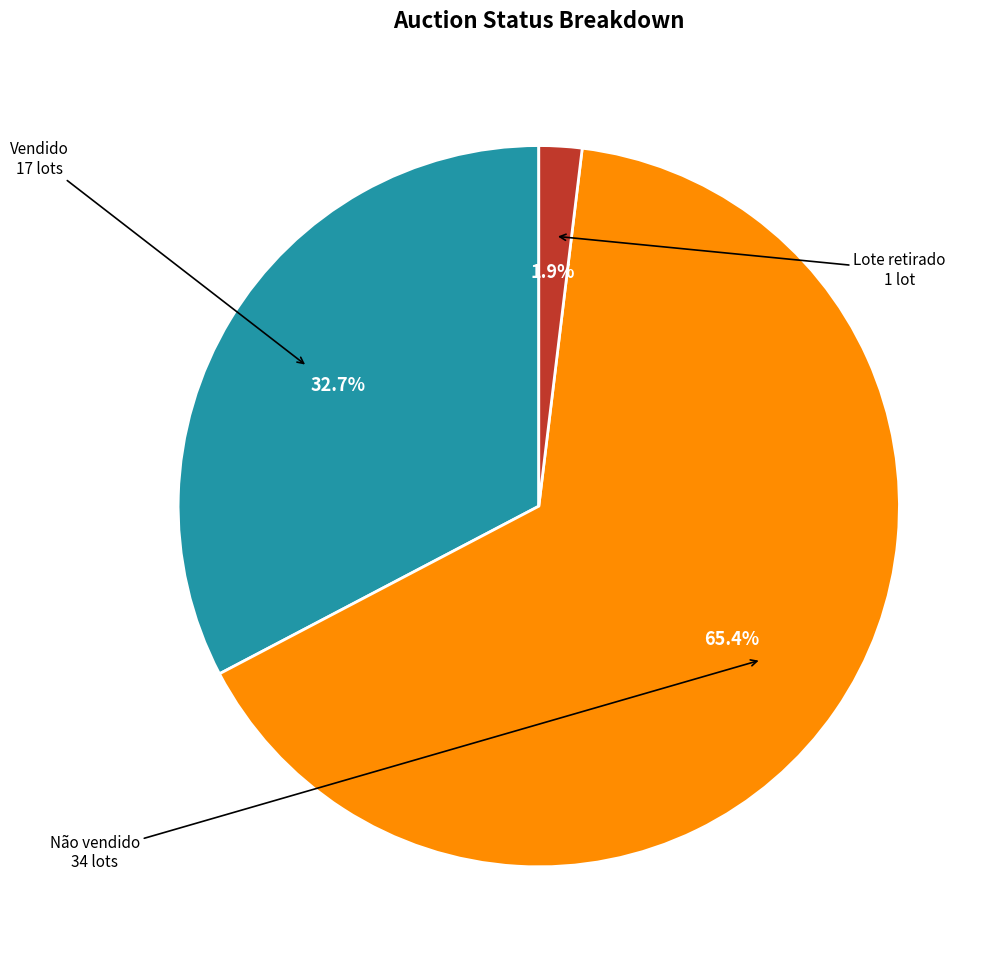

Does any single category account for the majority?

Yes